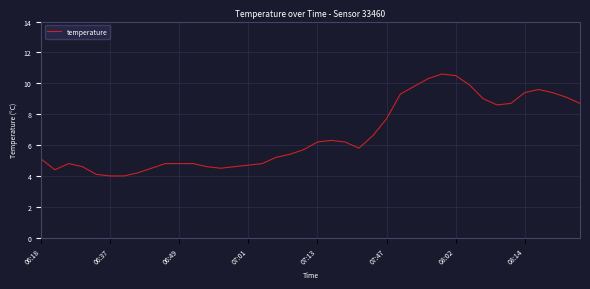

What is the smallest value displayed?

4.0